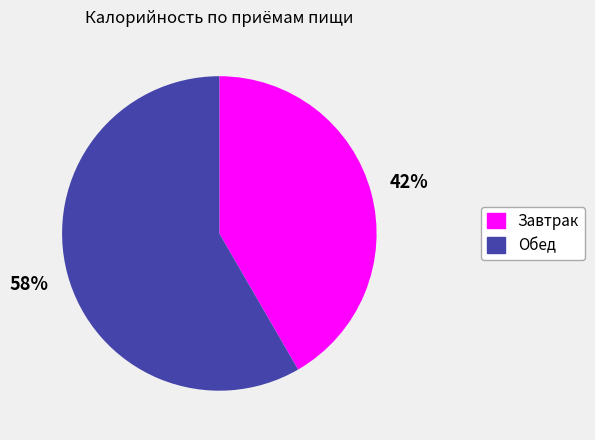

Do Обед and Завтрак together represent more than half of the pie?

Yes